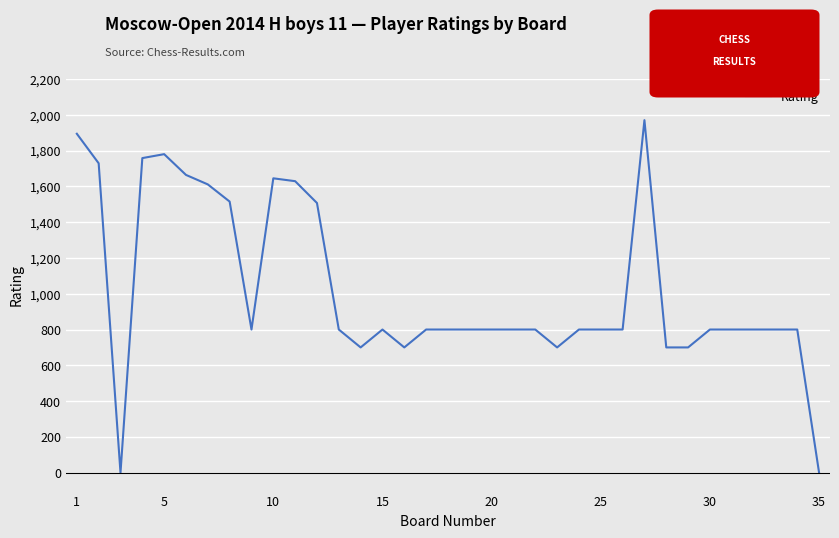

What is the greatest value displayed?

1970